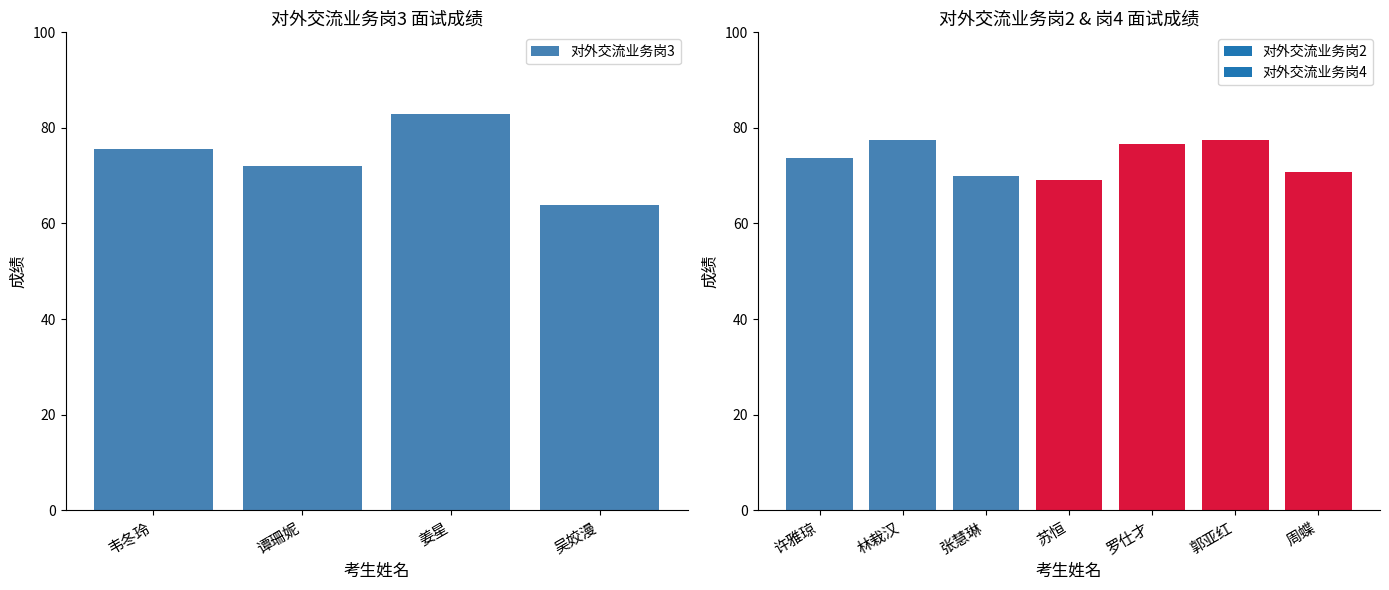

List the labels in order of value, largest first.

姜星, 韦冬玲, 谭珊妮, 吴姣漫